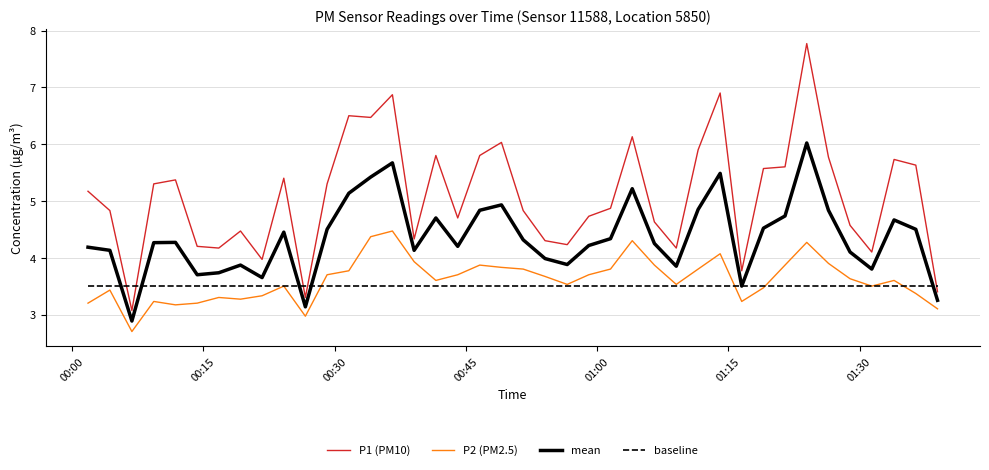

True or false: P1 (PM10) has more than 0 points higher than both neighbors.

True